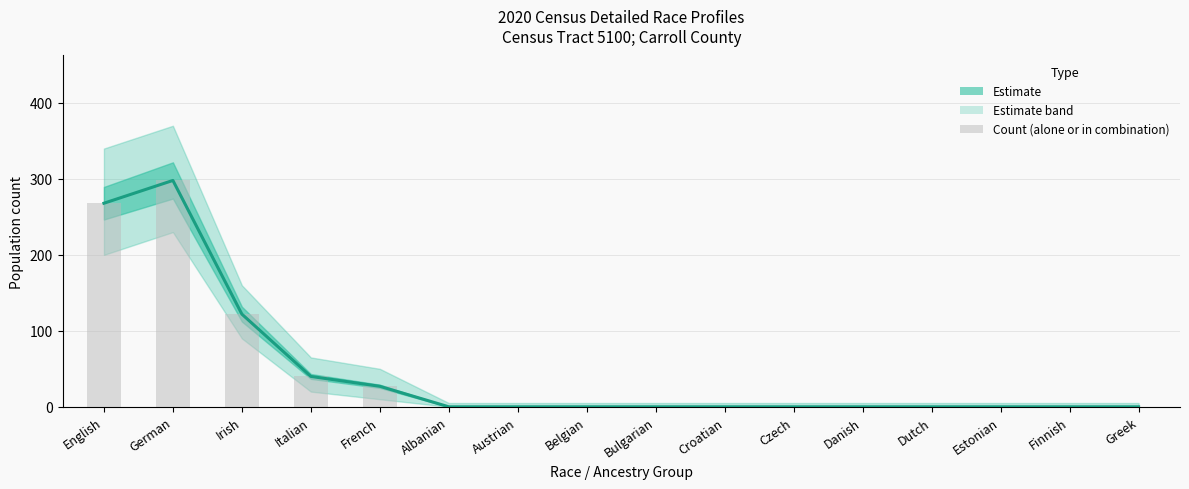

Is it true that the value at Croatian is 0?

True